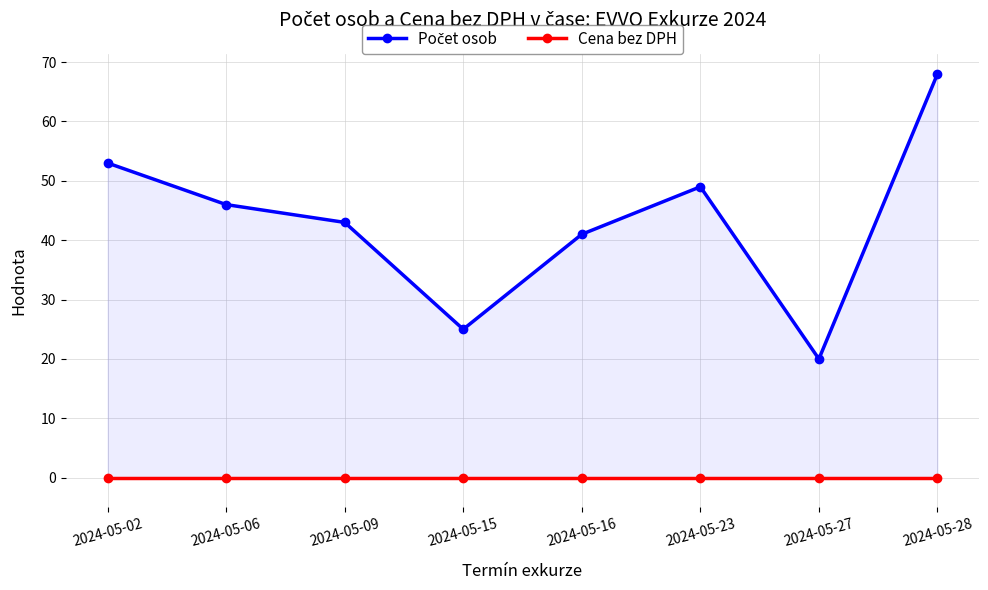

Reading right to left, list all the values displayed in this chart.

Počet osob: 2024-05-28=68	2024-05-27=20	2024-05-23=49	2024-05-16=41	2024-05-15=25	2024-05-09=43	2024-05-06=46	2024-05-02=53
Cena bez DPH: 2024-05-28=0	2024-05-27=0	2024-05-23=0	2024-05-16=0	2024-05-15=0	2024-05-09=0	2024-05-06=0	2024-05-02=0